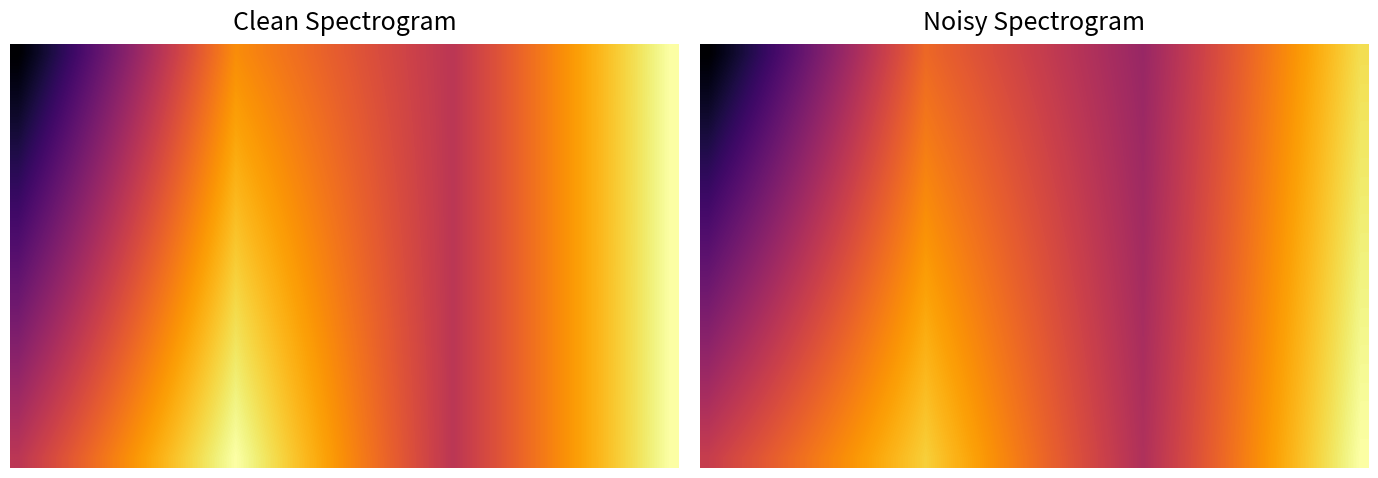

Which has a higher value, 22 or 27?

22